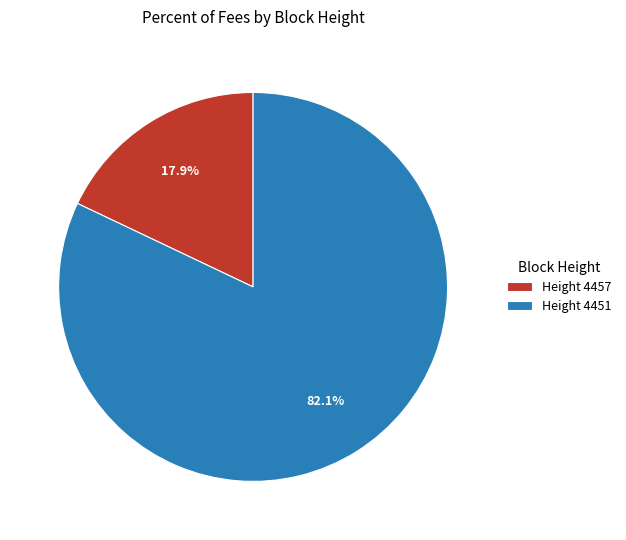

Combined, do Height 4457 and Height 4451 account for over 50%?

Yes